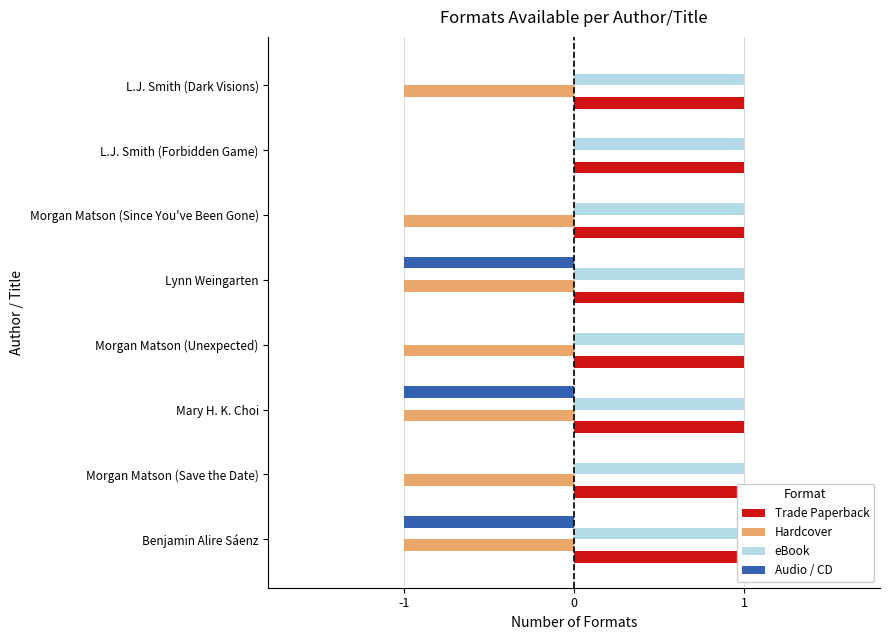

How many groups of bars are there?

8